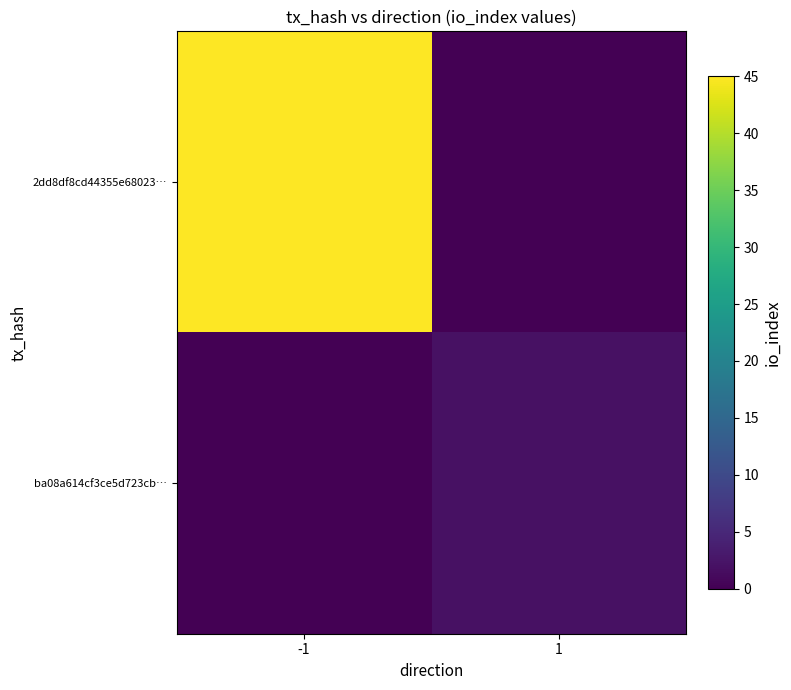

Which series has the largest total across all categories?

2dd8df8cd44355e68023…